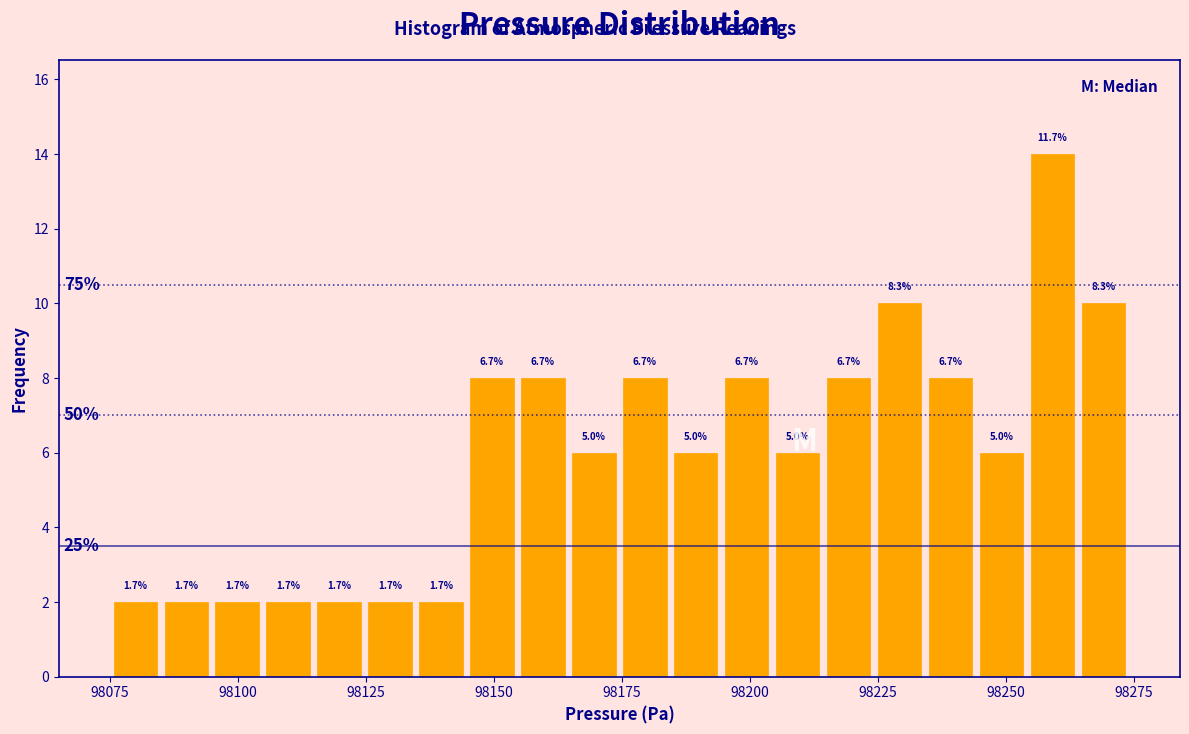

Read against the x-axis, roughly where is the centre of the tallest bar?

98260